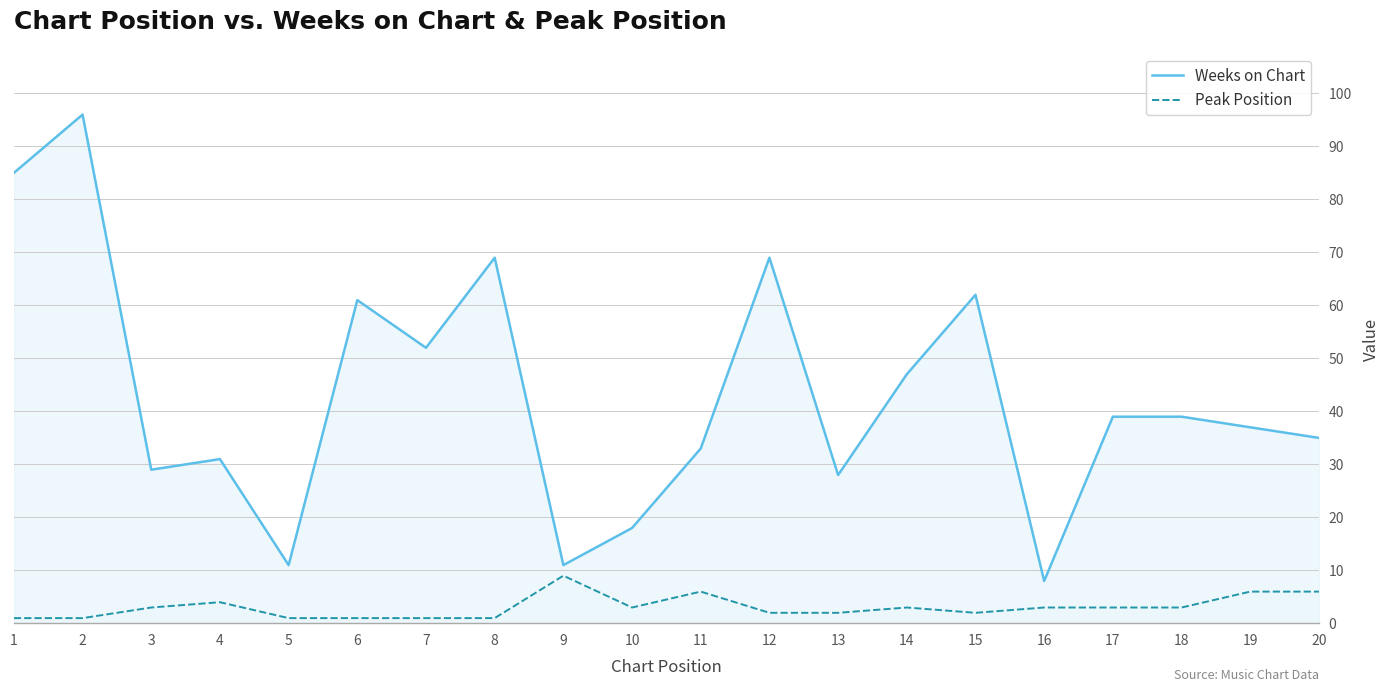

At which category is the sum across all series the highest?

2